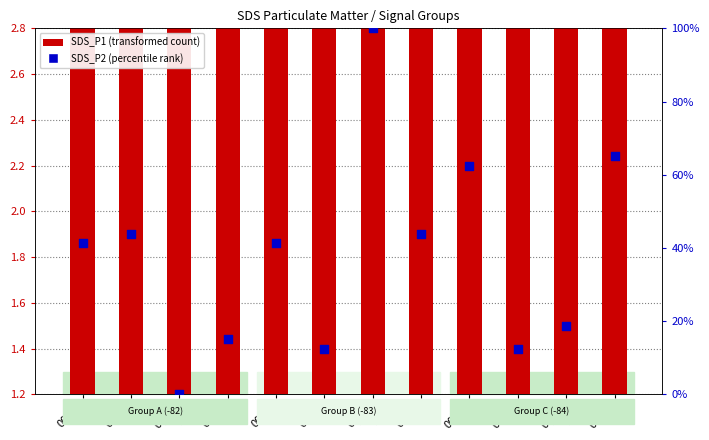

Is the value of SDS_P2 at 00:03 greater than the value of SDS_P1 at 00:23?

Yes